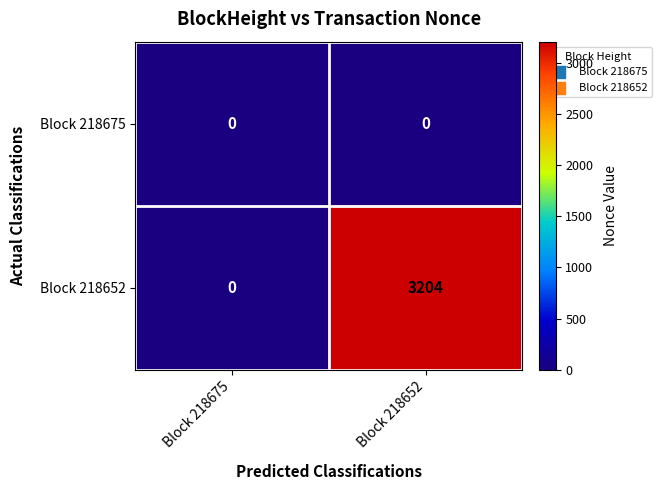

Which series has the largest range (max minus min)?

Block 218652